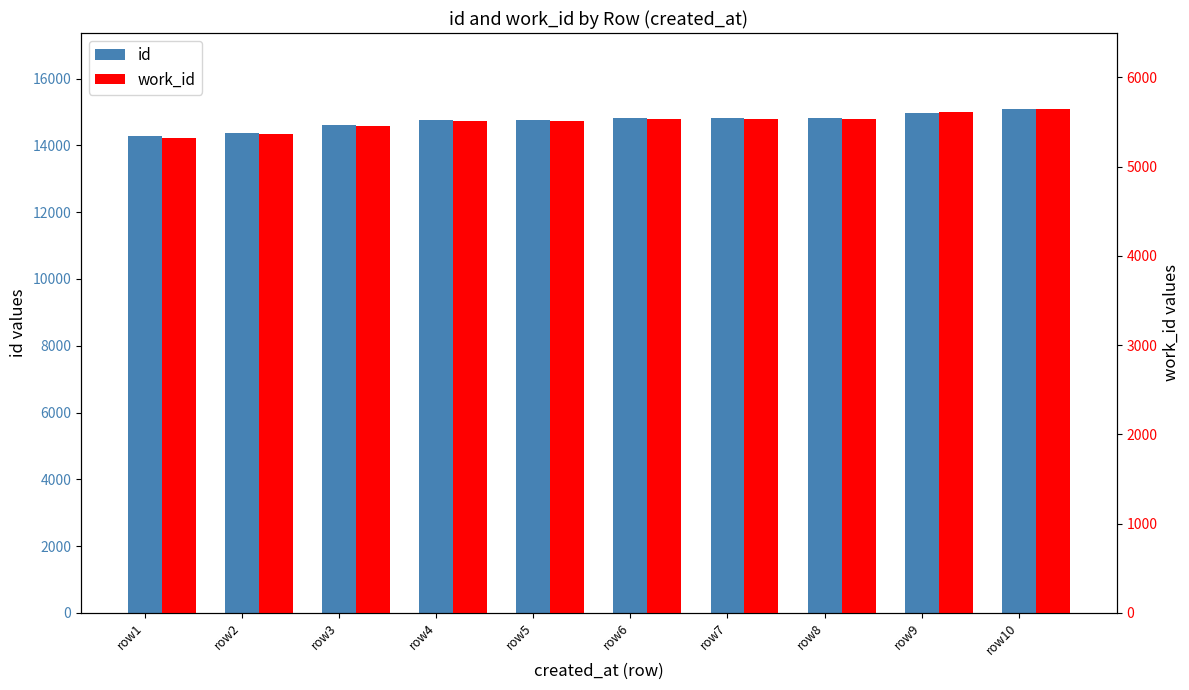

Reading left to right, what are all the values shown in this chart?

id: row1=14285	row2=14365	row3=14620	row4=14748	row5=14753	row6=14807	row7=14808	row8=14809	row9=14980	row10=15102
work_id: row1=5323	row2=5363	row3=5459	row4=5511	row5=5513	row6=5537	row7=5537	row8=5537	row9=5607	row10=5649